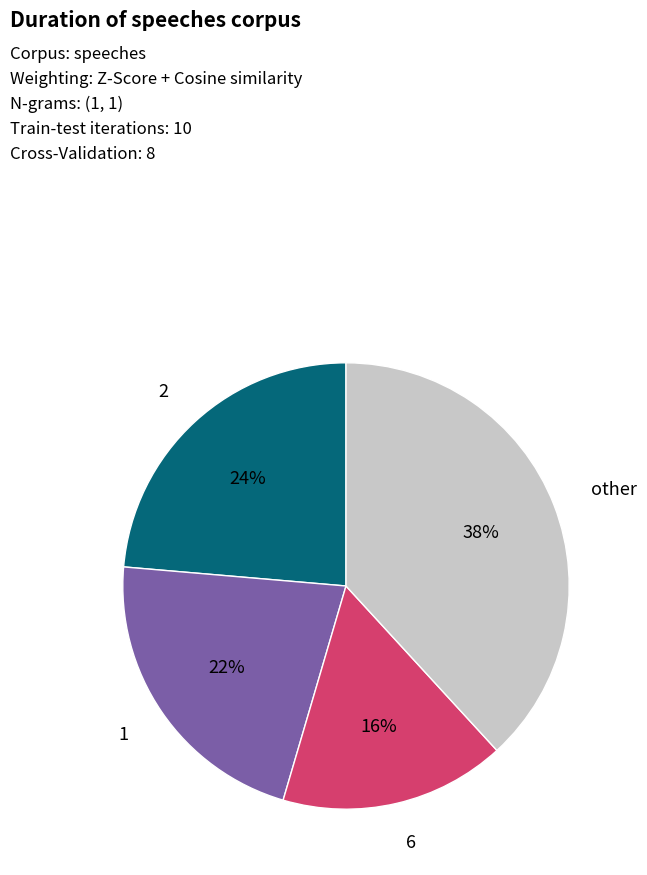

What percentage is the 1 slice, to the nearest percent?

22%